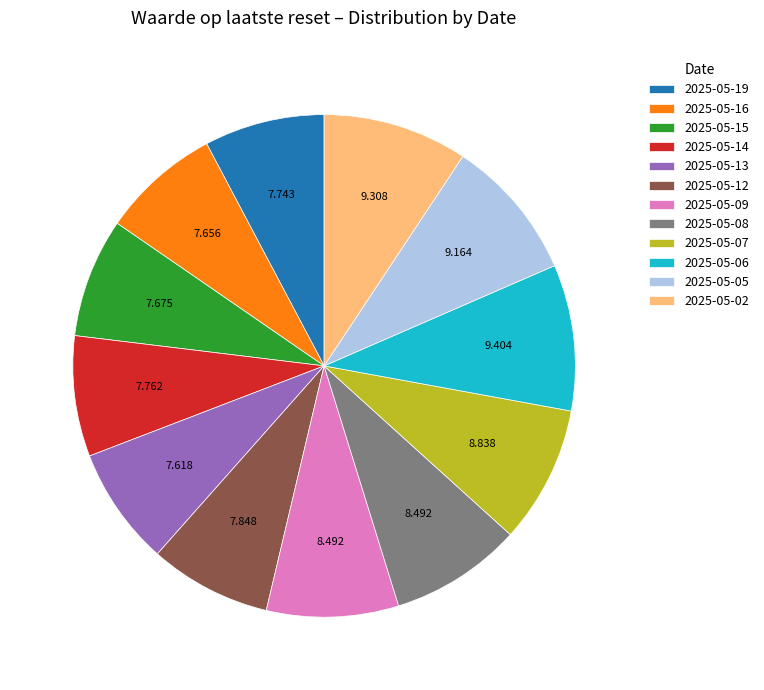

Do 2025-05-15 and 2025-05-09 together represent more than half of the pie?

No